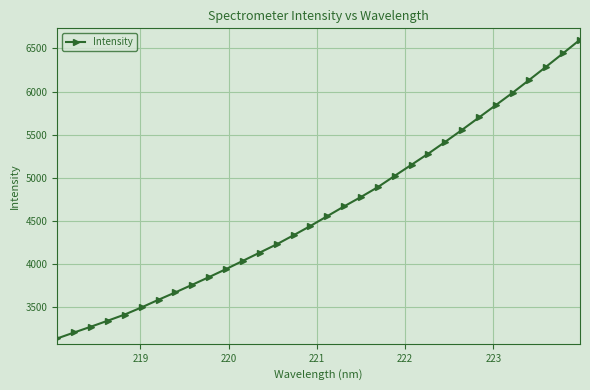

True or false: the data has more than 2 interior local peaks.

False